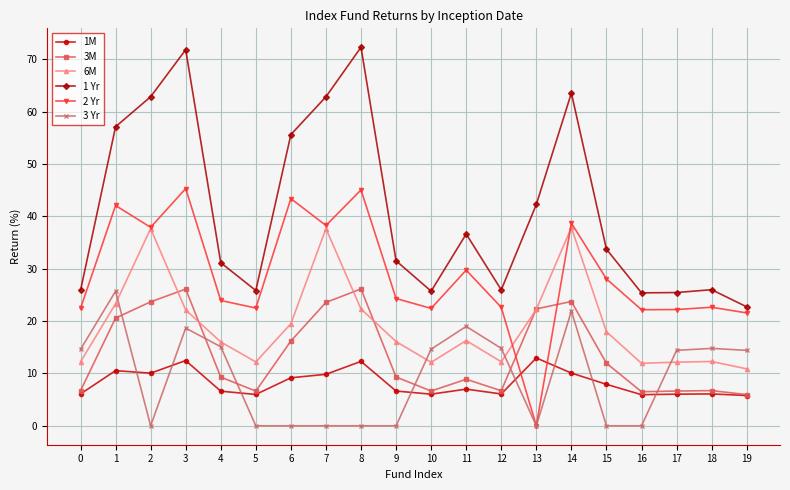

True or false: 3M and 2 Yr cross at least once.

True